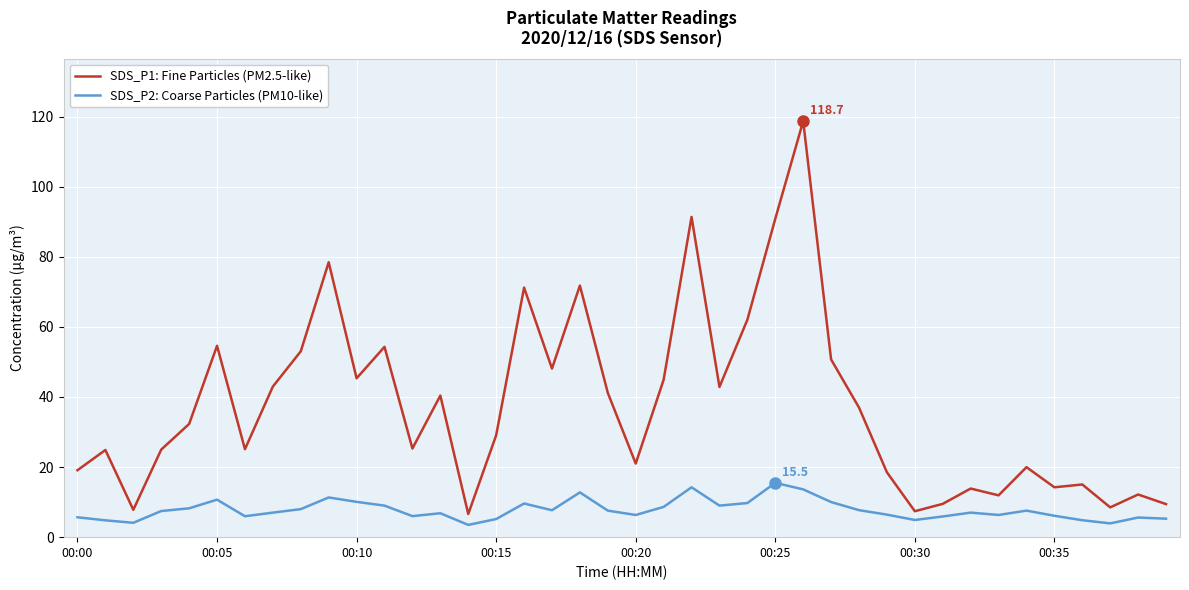

List the series in order of their overall mean, highest first.

SDS_P1: Fine Particles (PM2.5-like), SDS_P2: Coarse Particles (PM10-like)